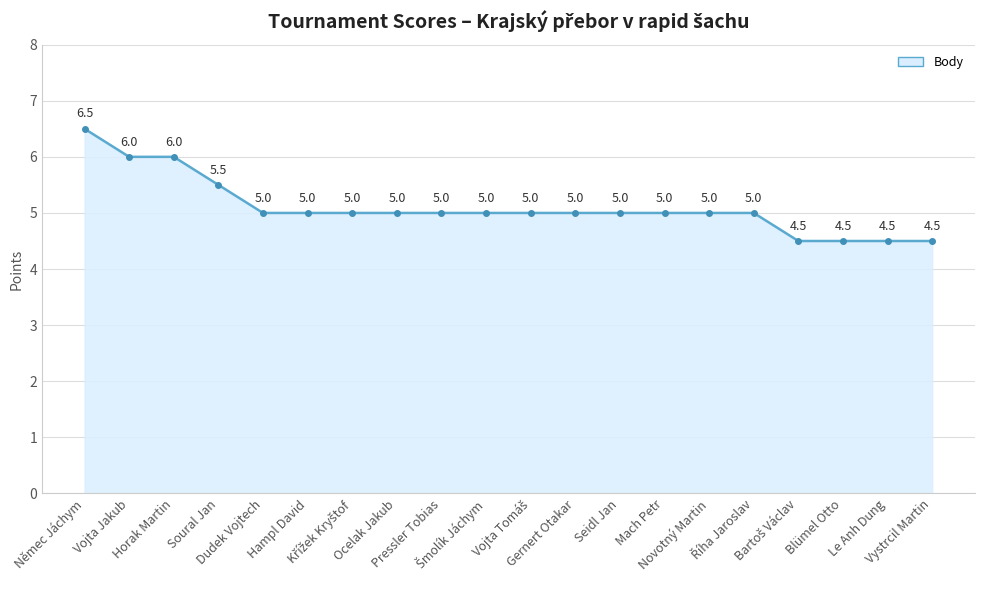

How many values are below 5?

4